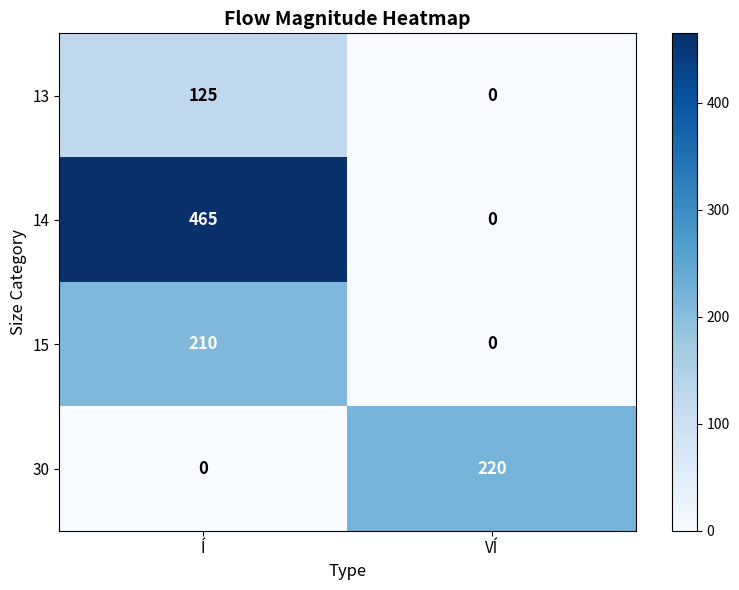

How many categories are shown in the chart?

2